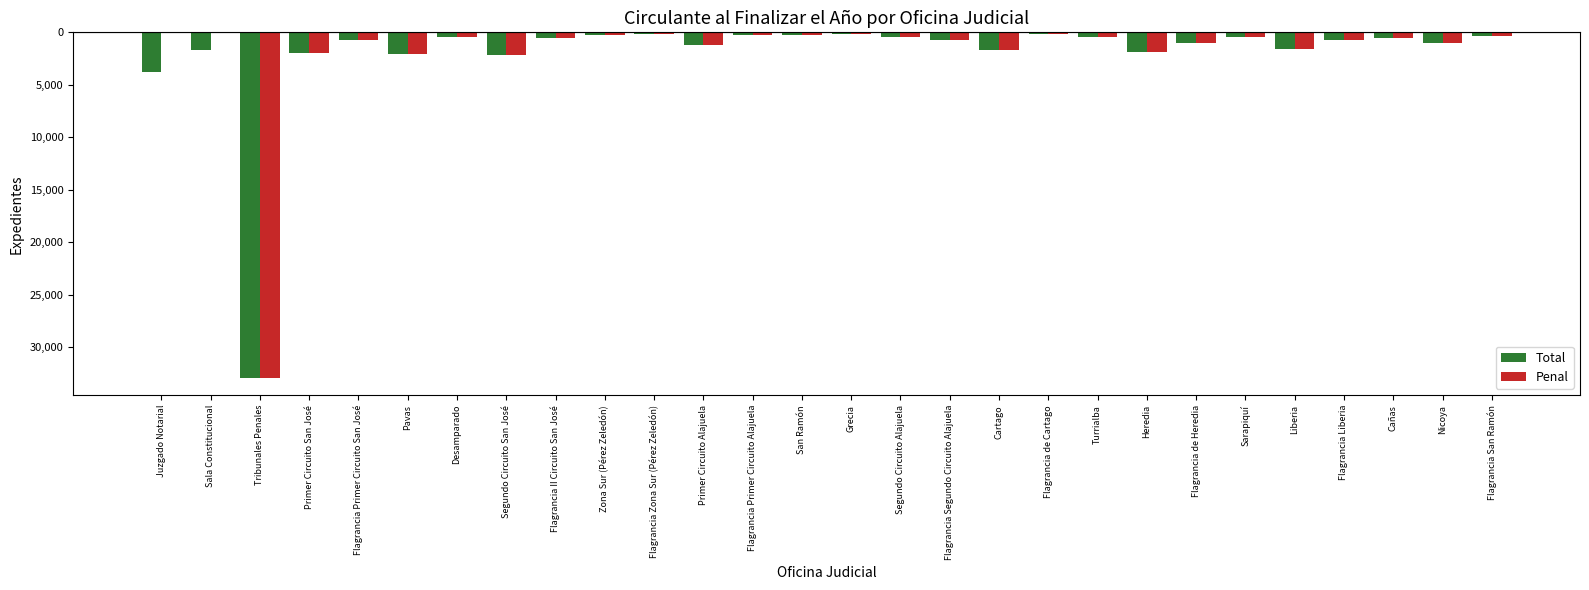

List the labels in order of Penal value, largest first.

Juzgado Notarial, Sala Constitucional, Grecia, Flagrancia Zona Sur (Pérez Zeledón), Flagrancia de Cartago, Zona Sur (Pérez Zeledón), Flagrancia Primer Circuito Alajuela, San Ramón, Flagrancia San Ramón, Sarapiquí, Desamparado, Turrialba, Segundo Circuito Alajuela, Cañas, Flagrancia II Circuito San José, Flagrancia Segundo Circuito Alajuela, Flagrancia Liberia, Flagrancia Primer Circuito San José, Flagrancia de Heredia, Nicoya, Primer Circuito Alajuela, Liberia, Cartago, Heredia, Primer Circuito San José, Pavas, Segundo Circuito San José, Tribunales Penales